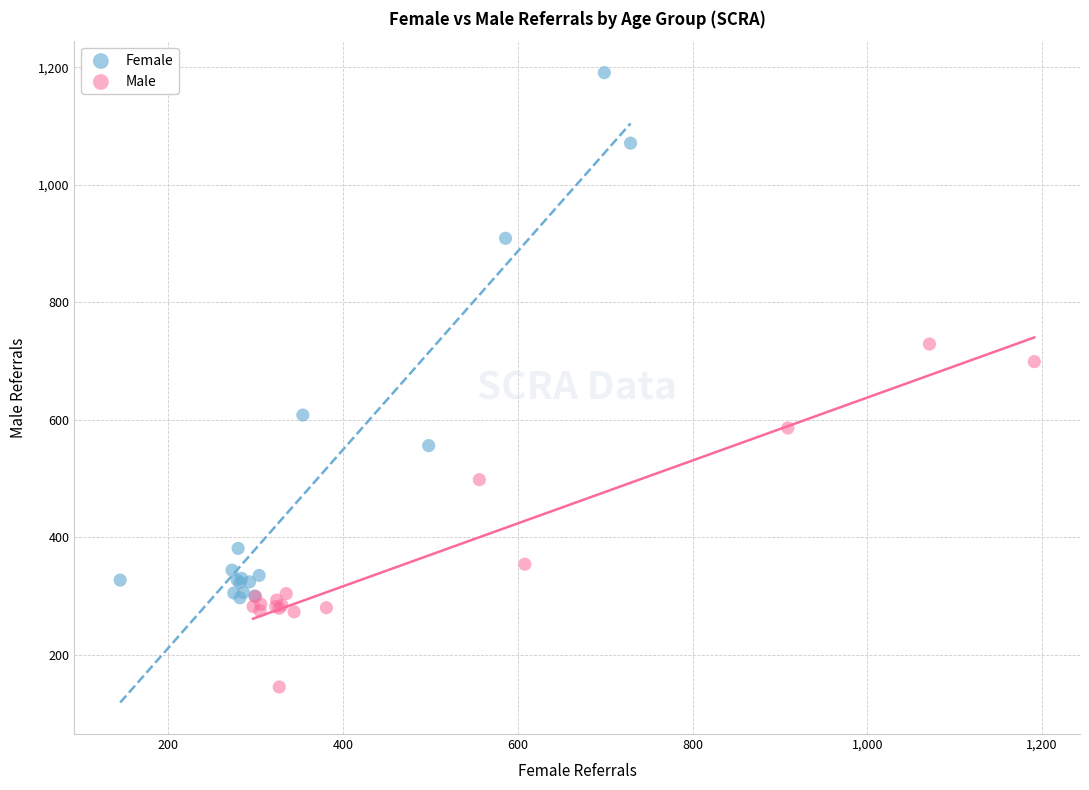

Which series contains the lowest Y value?

Male